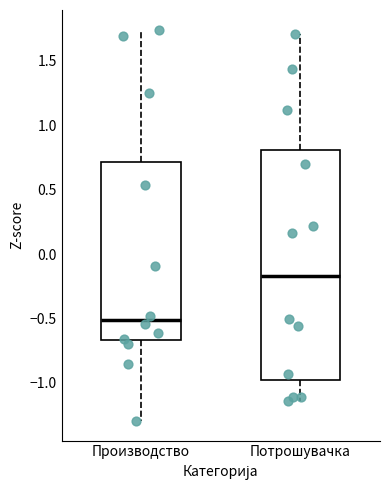

Reading left to right, read every box against the y-axis: the position of its median line, the range the box covers, and the ends of its whiskers. The values are not printed on the chart, so give them approximately, as read against the axis.

Производство: median -0.50, box -0.65 to 0.70, whiskers -1.30 to 1.75
Потрошувачка: median -0.15, box -0.95 to 0.80, whiskers -1.15 to 1.70